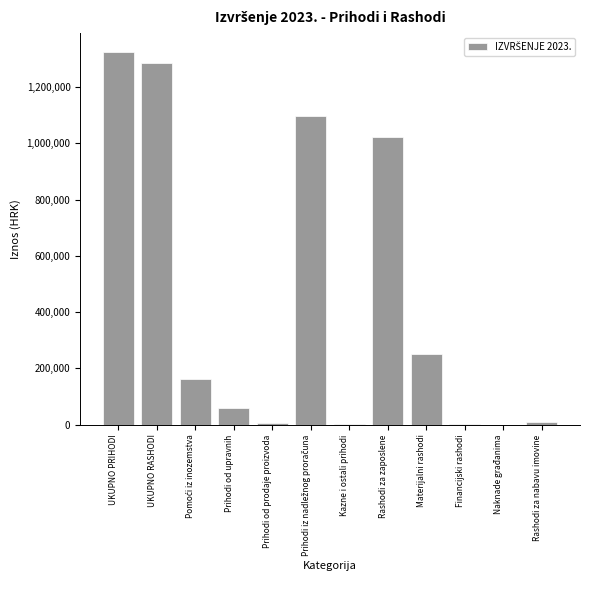

What is the sum of all values?

5220600